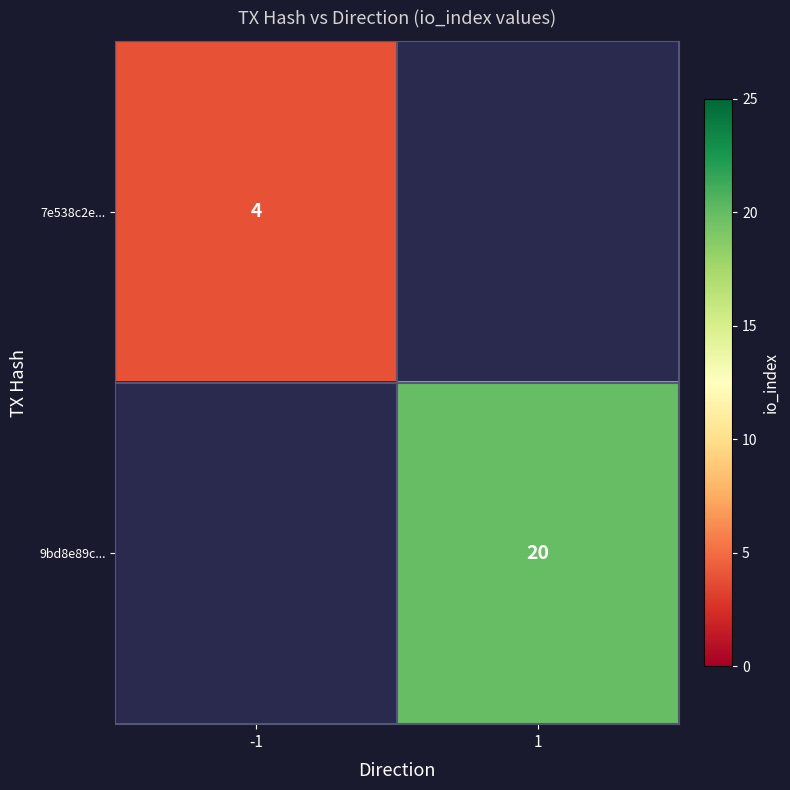

What is the minimum value shown in the chart?

4.0